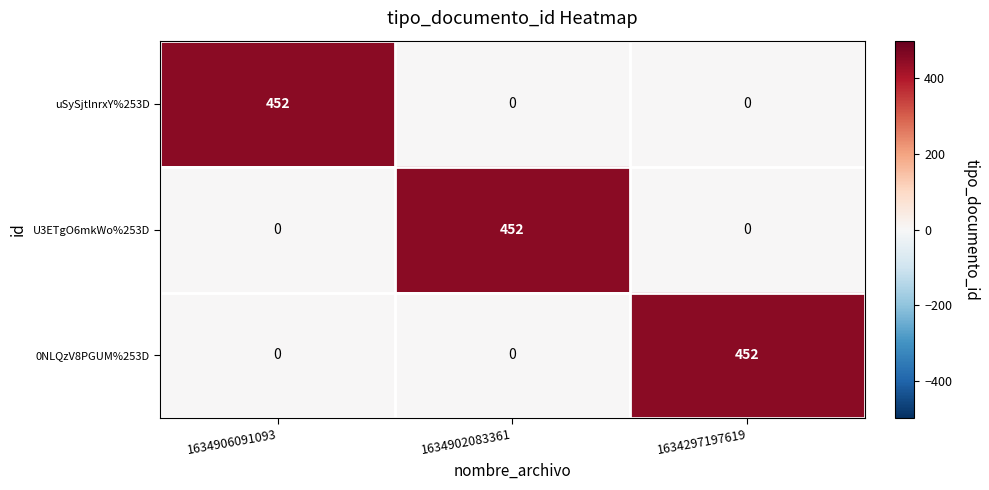

What is the difference between the maximum and minimum values in the 0NLQzV8PGUM%253D series?

452